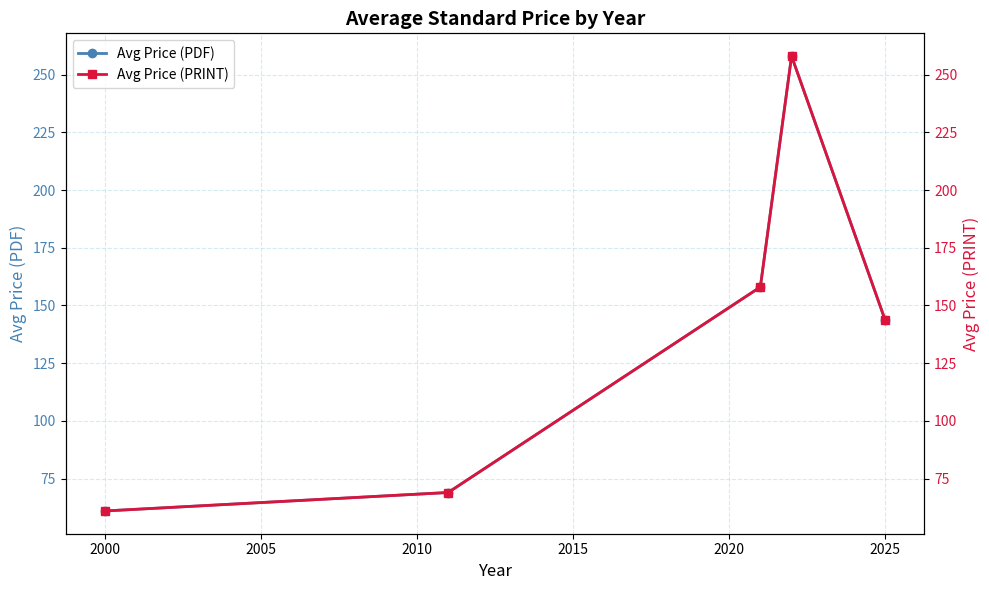

Is it true that Avg Price (PDF) equals 61.0 at 2000?

True